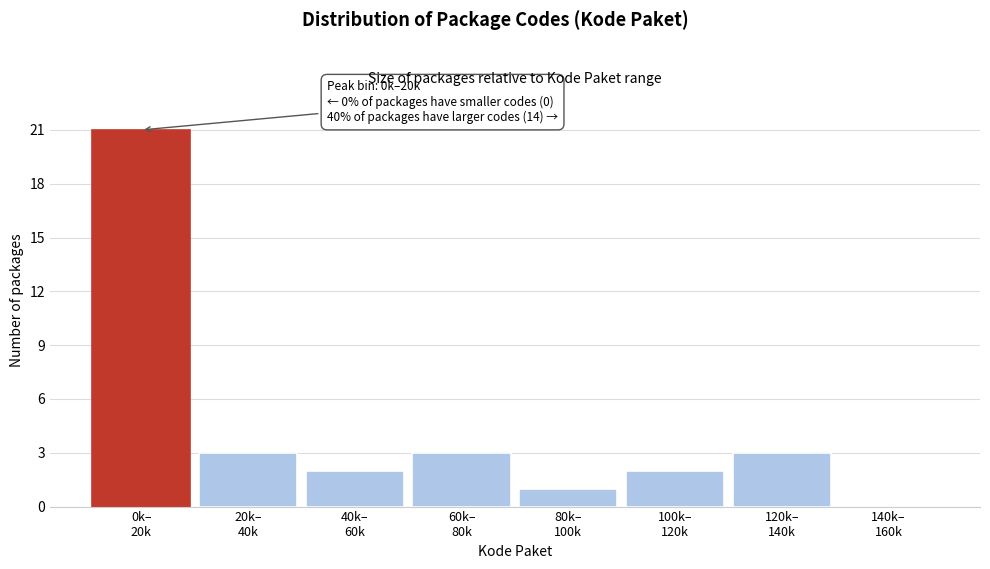

What is the greatest value displayed?

21